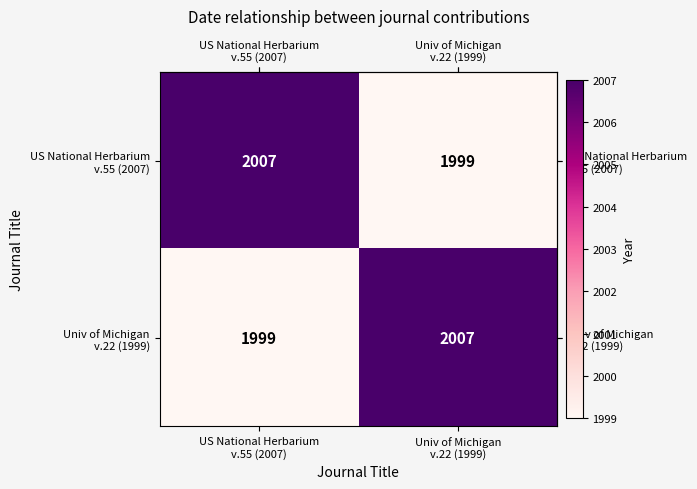

Count the number of categories in the chart.

2